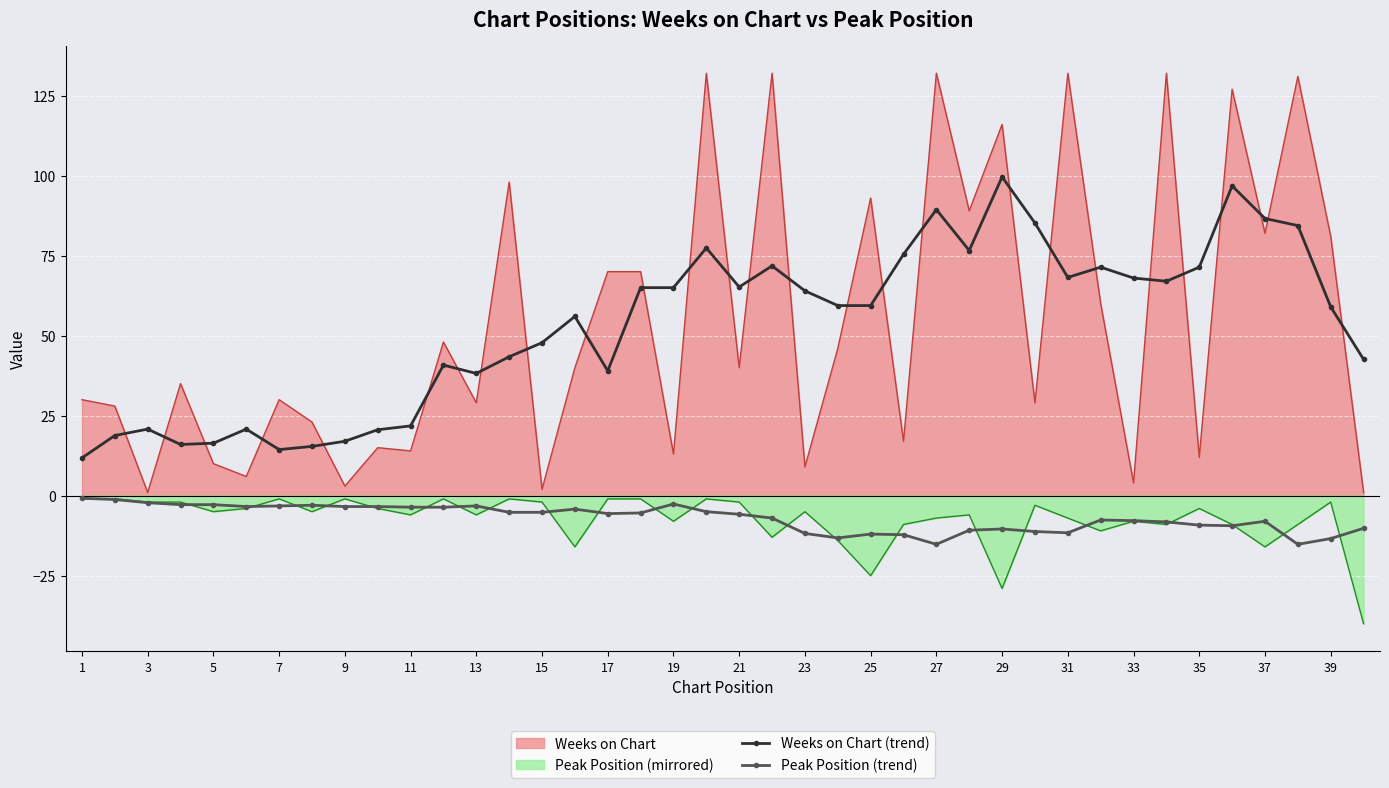

True or false: Weeks on Chart (trend) has more than 1 points higher than both neighbors.

True